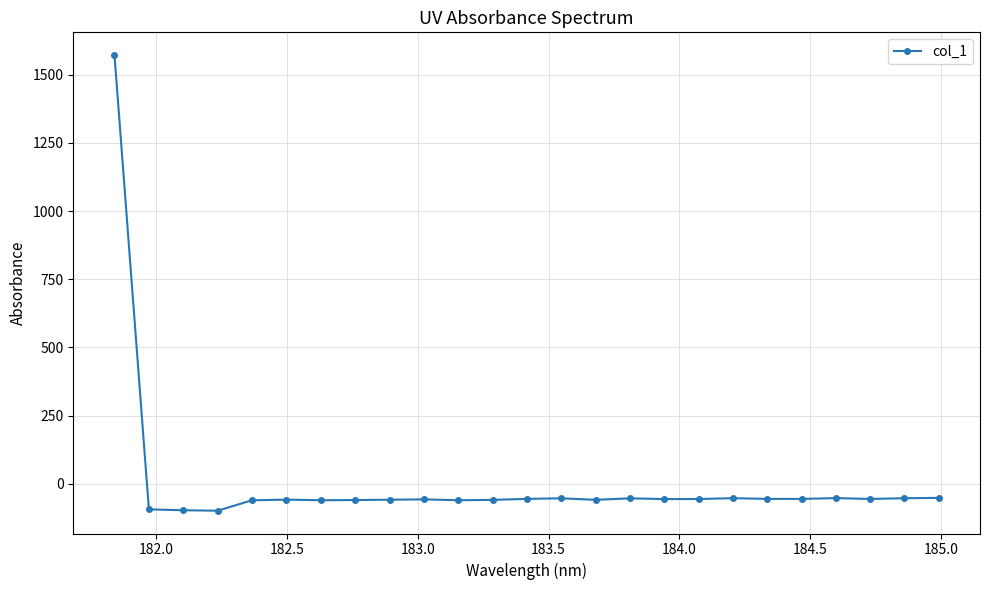

How many values are above zero?

1